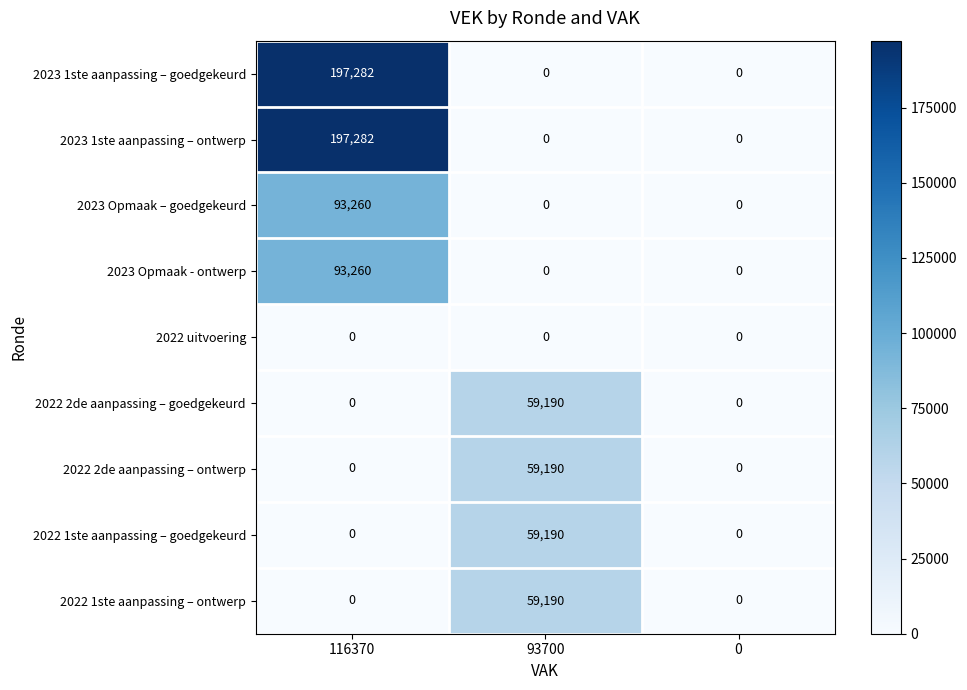

At which category is the sum across all series the highest?

116370